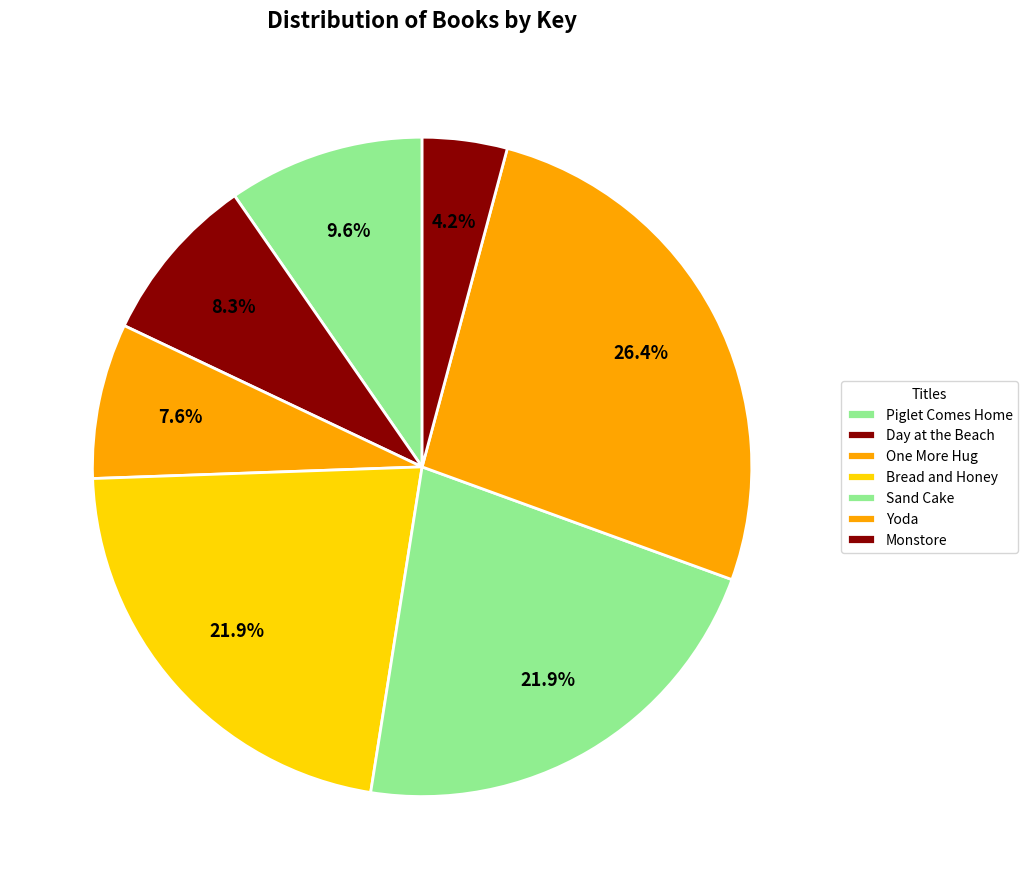

What portion of the pie excludes Day at the Beach?

91.7%